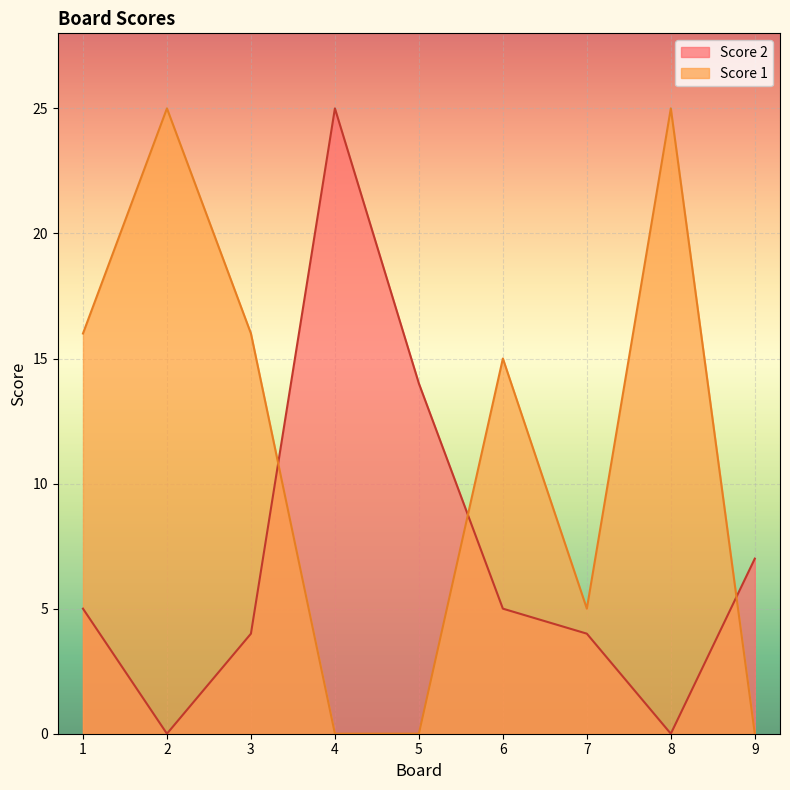

Rank the categories by Score 1 value from lowest to highest.

4, 5, 9, 7, 6, 1, 3, 2, 8